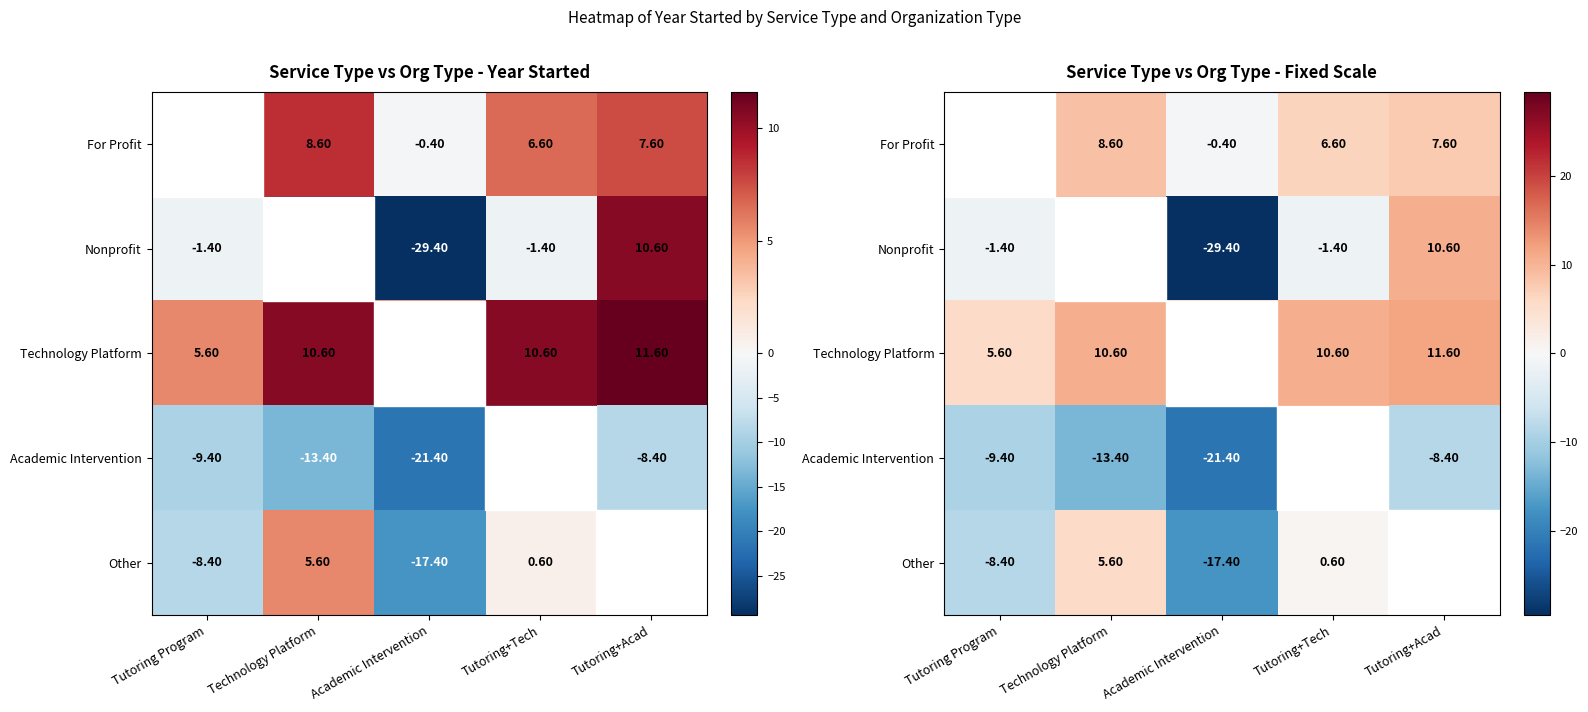

What is the difference between the maximum and minimum values in the Nonprofit series?

40.0